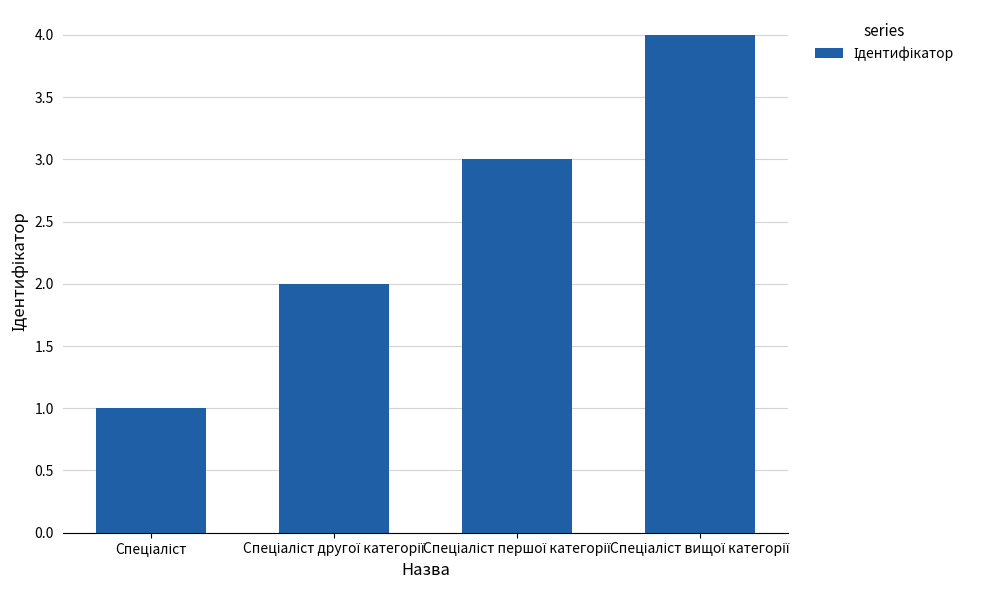

Are the bars grouped side by side (vs. stacked)?

No